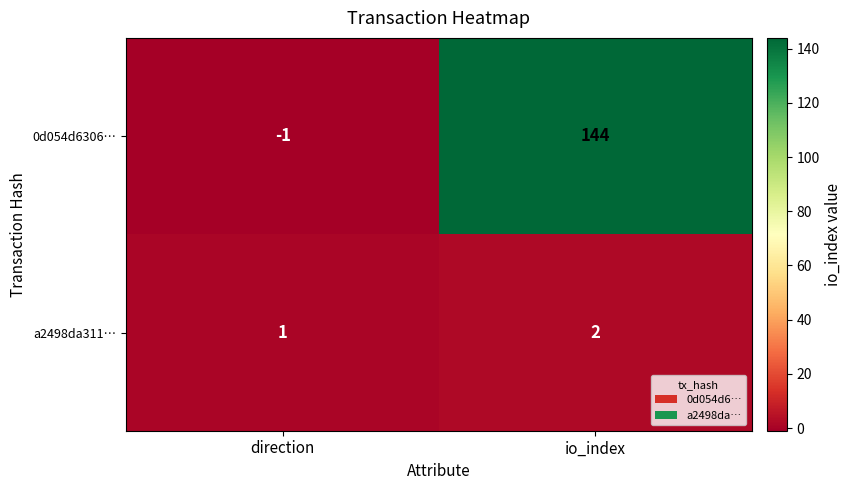

How many positive values does the 0d054d6306… series have?

1